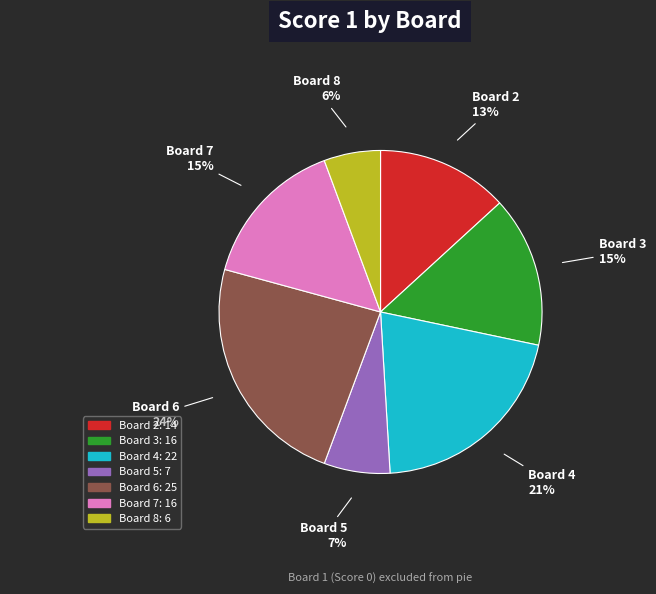

To the nearest percent, what is the difference between the largest and smallest slice percentages?

18%